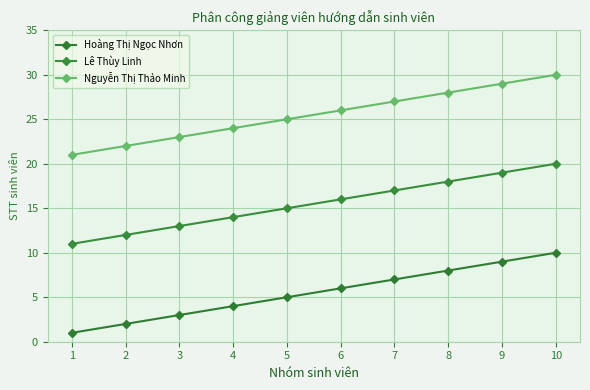

Where is Lê Thùy Linh nearest to the value 15?

5